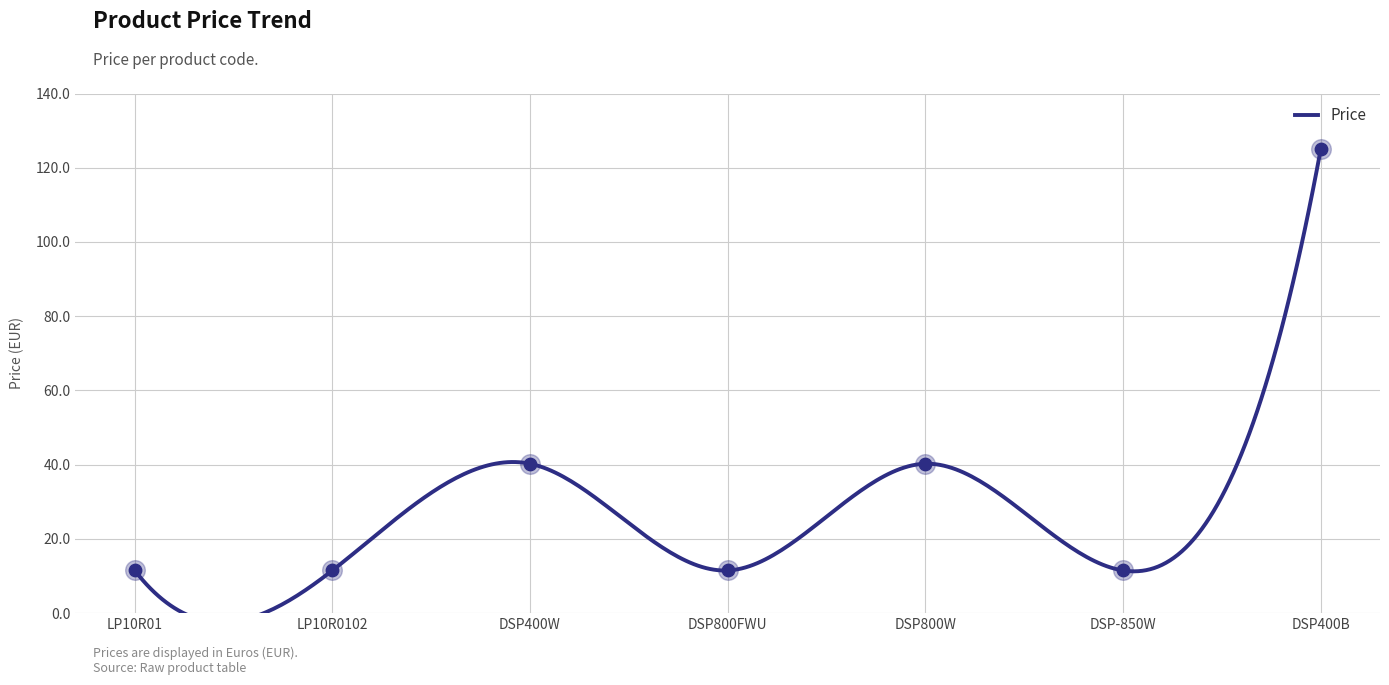

Between DSP800FWU and LP10R0102, which is larger?

DSP800FWU